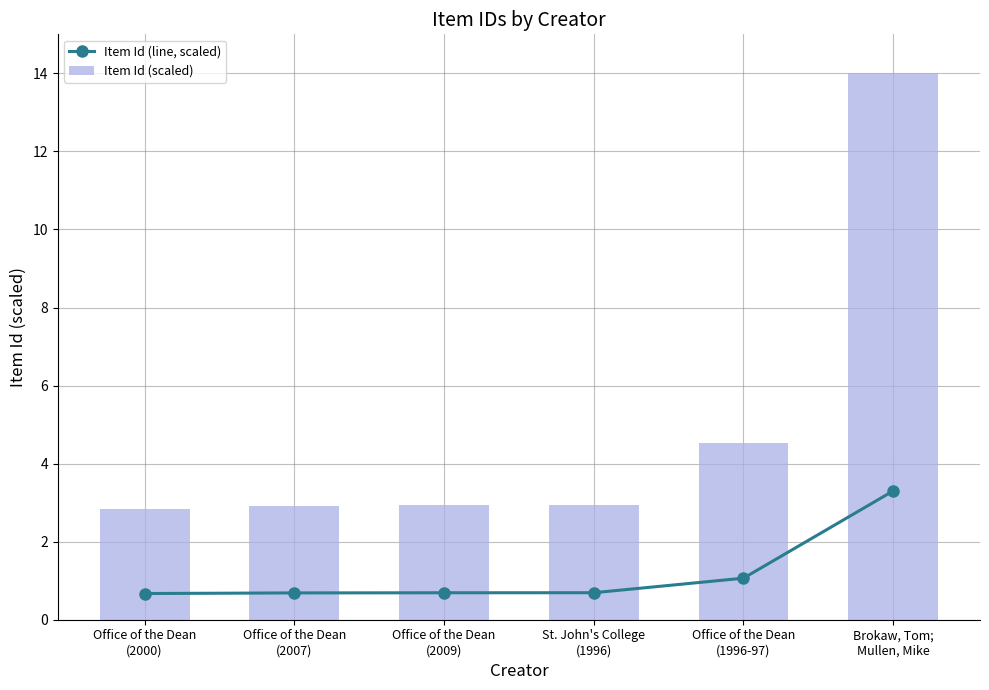

Which series has the widest spread of values?

Item Id (scaled)